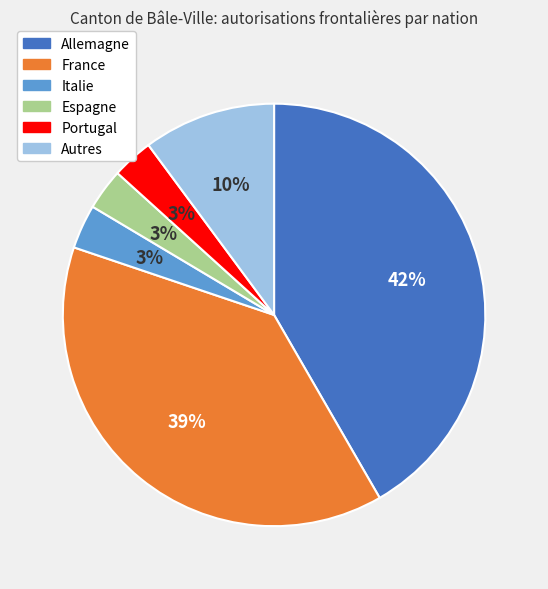

Is there any slice that represents more than half of the pie?

No